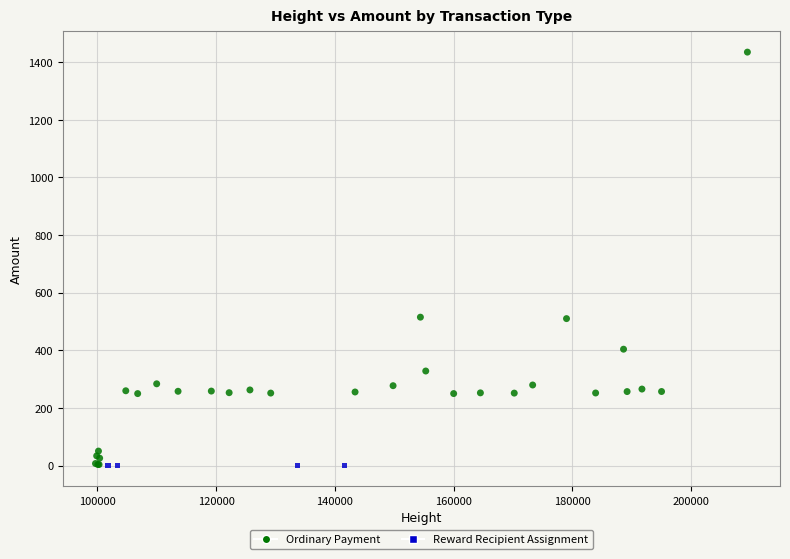

Which series reaches the maximum Y coordinate?

Ordinary Payment